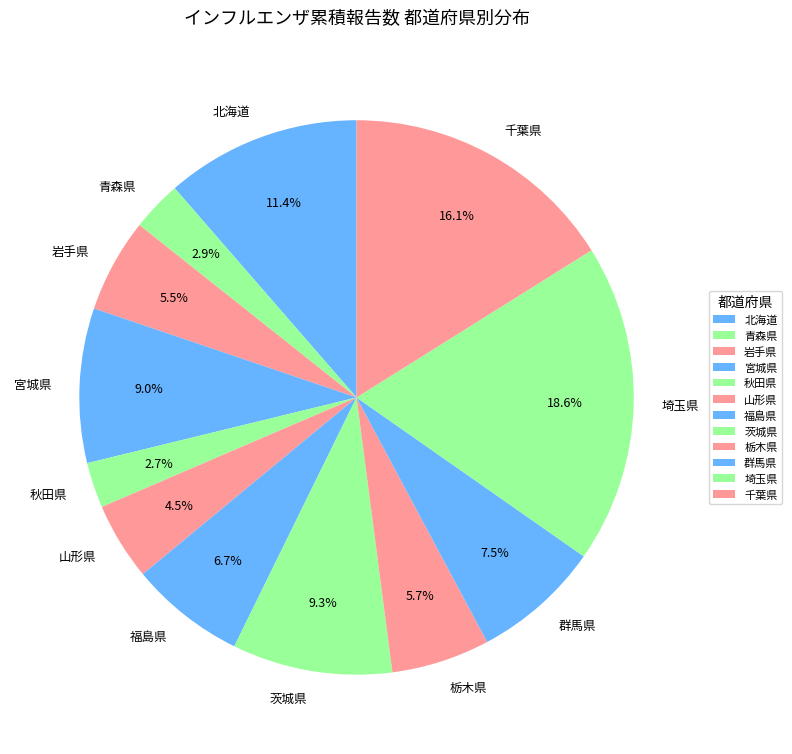

Count the number of slices in the pie.

12